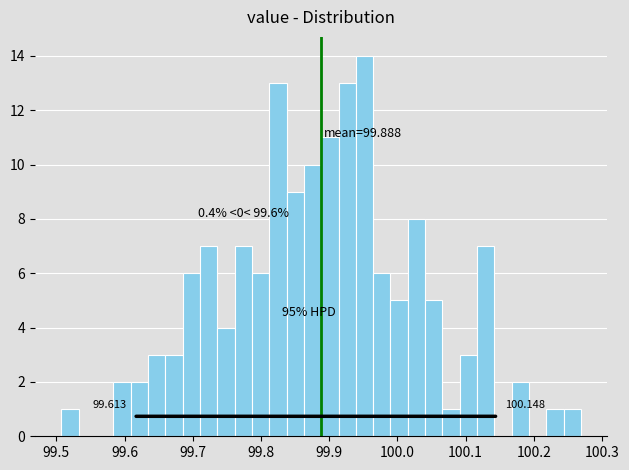

Read against the x-axis, roughly where is the centre of the tallest bar?

99.95